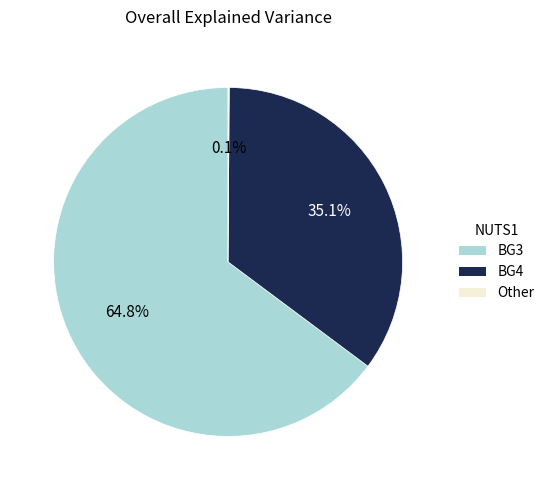

To the nearest percent, what is the average slice percentage?

33%